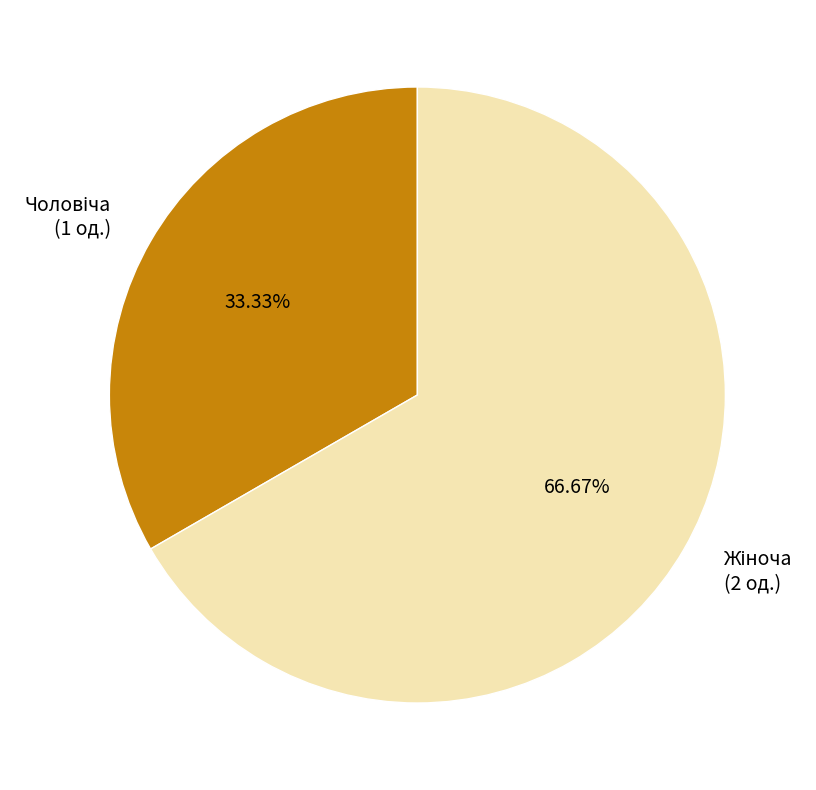

Does any single category account for the majority?

Yes